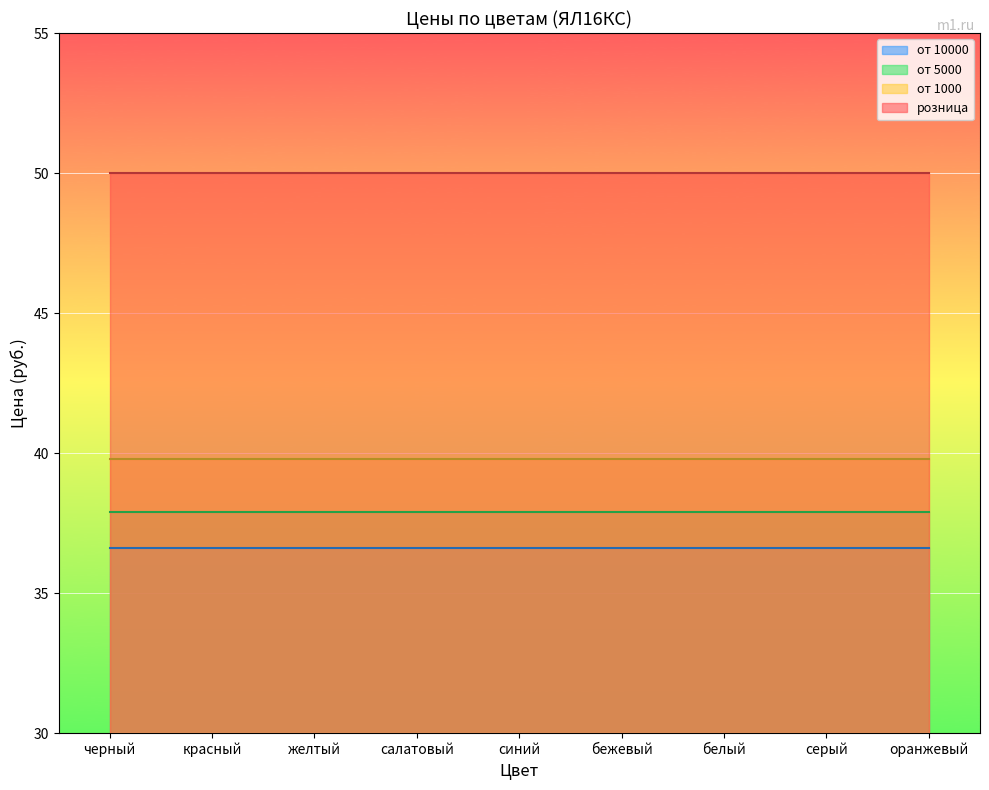

What is the value of the от 5000 point at the 6th from the left?

37.9